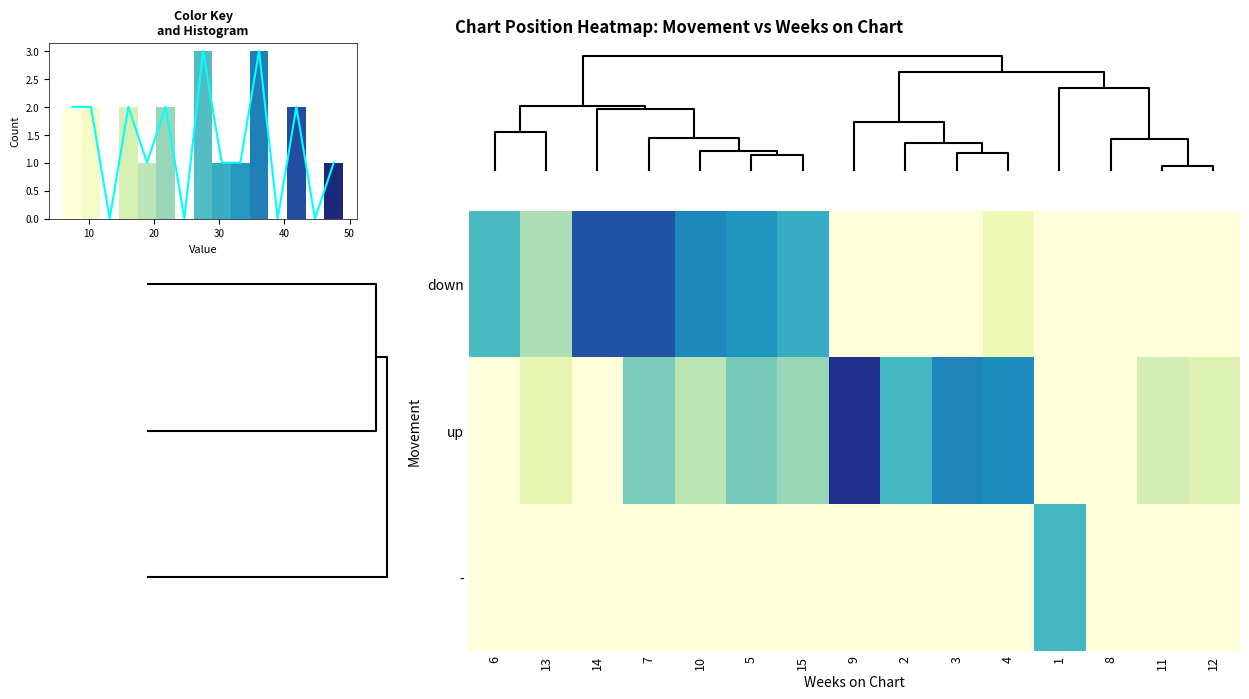

List the labels in order of down value, largest first.

14, 7, 10, 5, 15, 6, 13, 4, 9, 2, 3, 1, 8, 11, 12